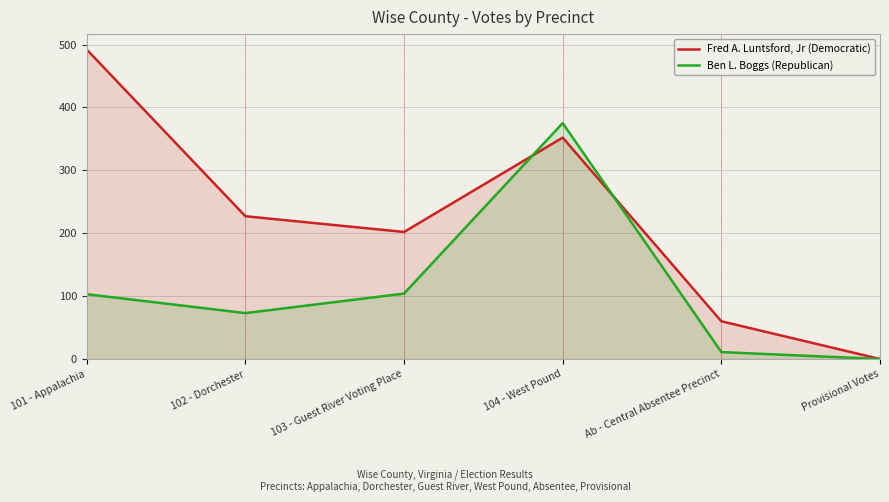

Between 104 - West Pound and 103 - Guest River Voting Place, which is larger?

104 - West Pound